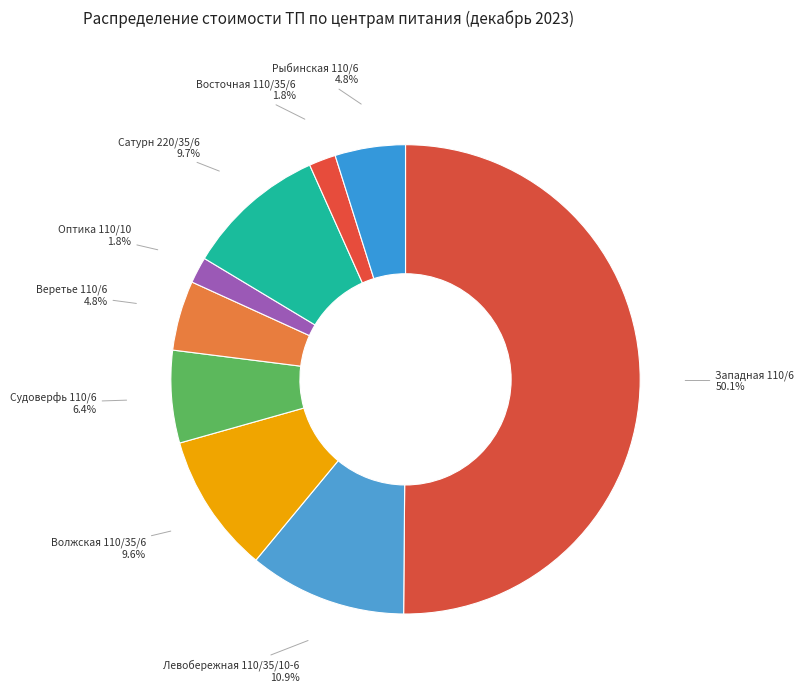

To the nearest percent, what is the difference between the largest and smallest slice percentages?

48%